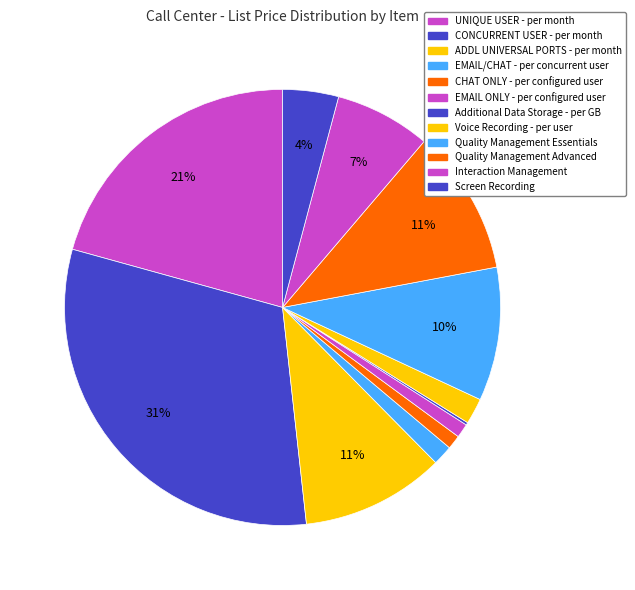

Does Voice Recording - per user represent more than half of the total?

No